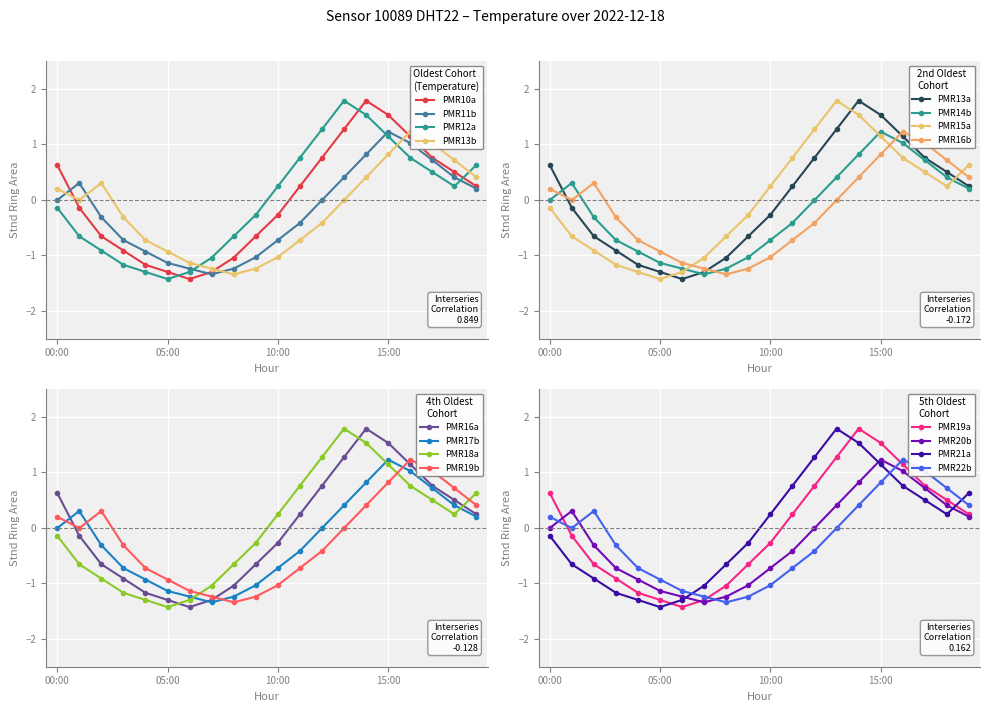

The chart shows a value of -1.0 at 08:00. True or false?

True